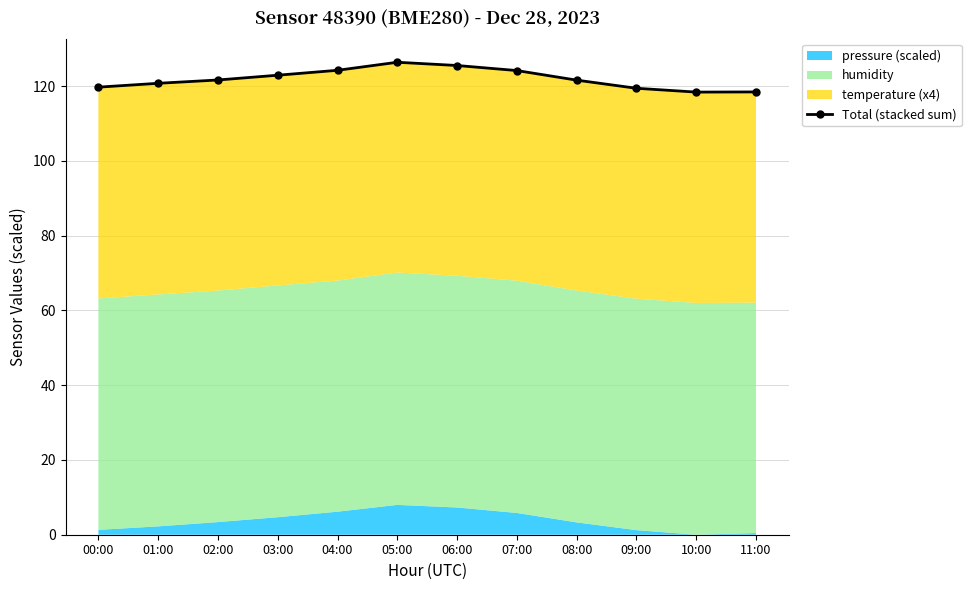

What is the value of the 4th point from the left?

122.9